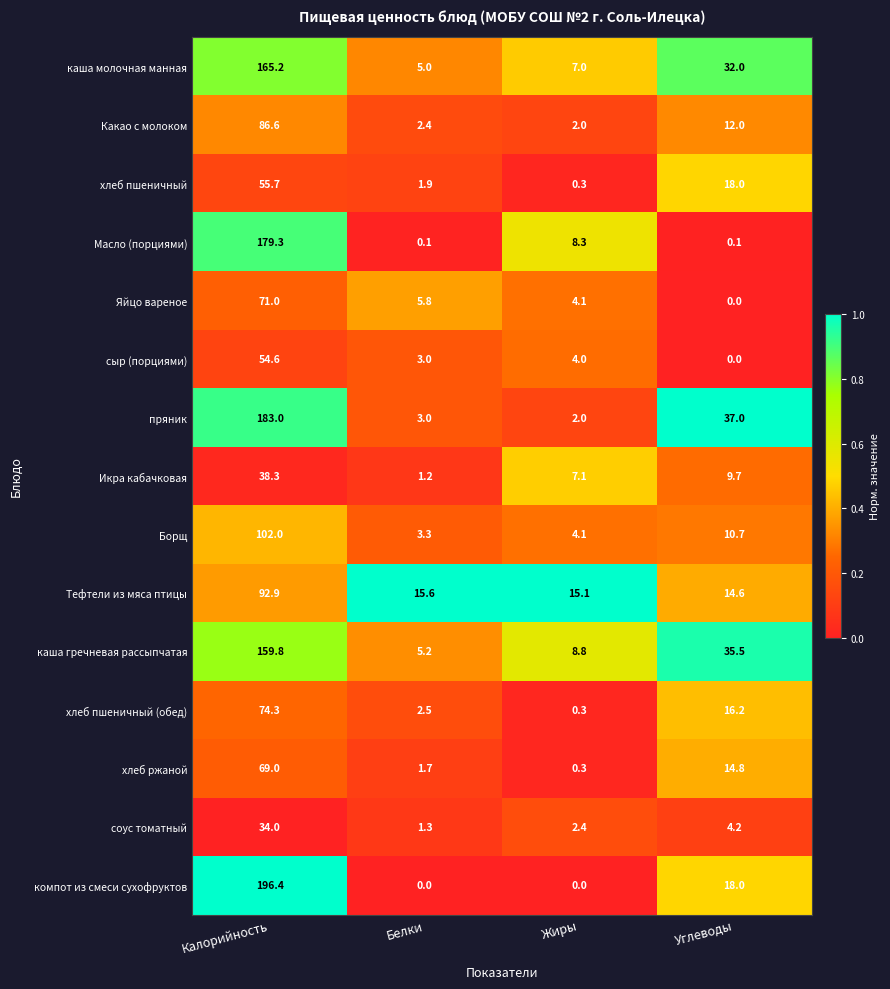

Is it true that соус томатный equals 4.2 at Углеводы?

True